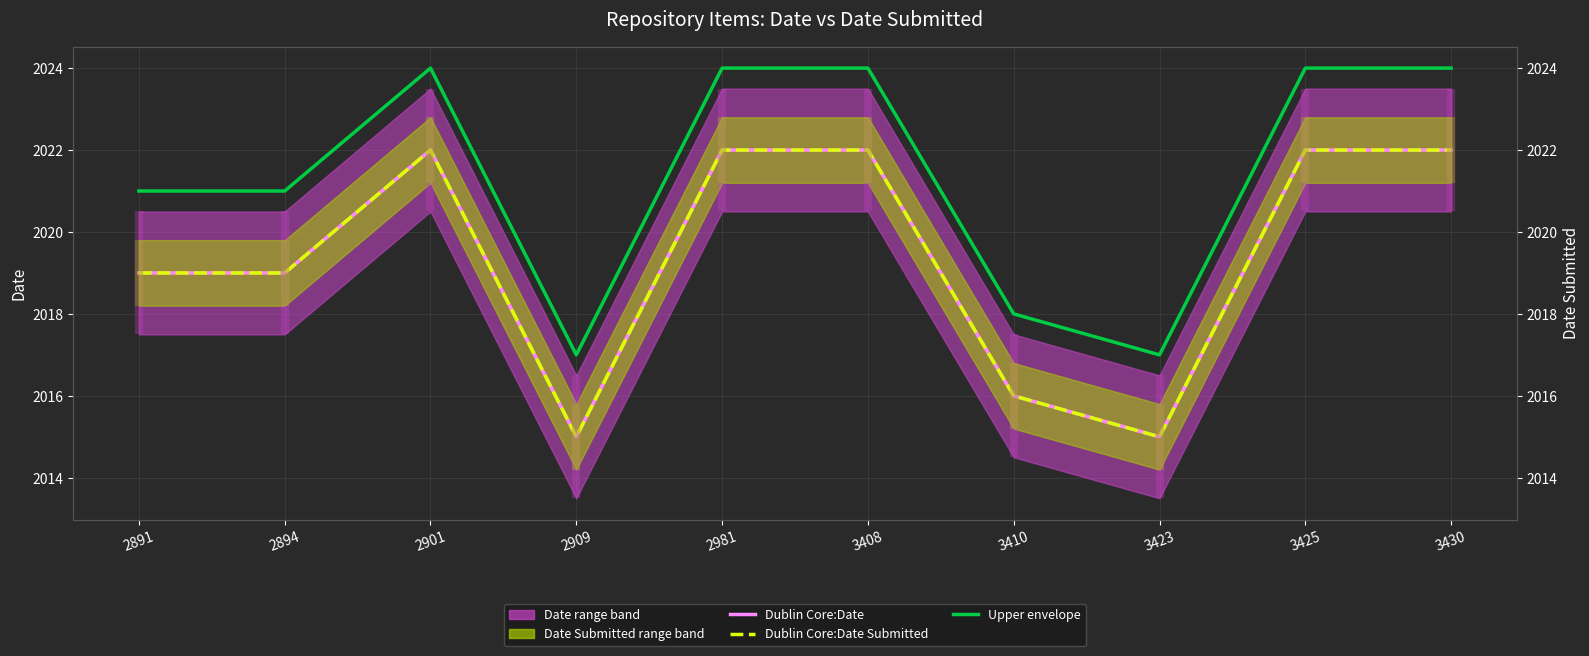

Which has a higher value, 3425 or 2981?

3425